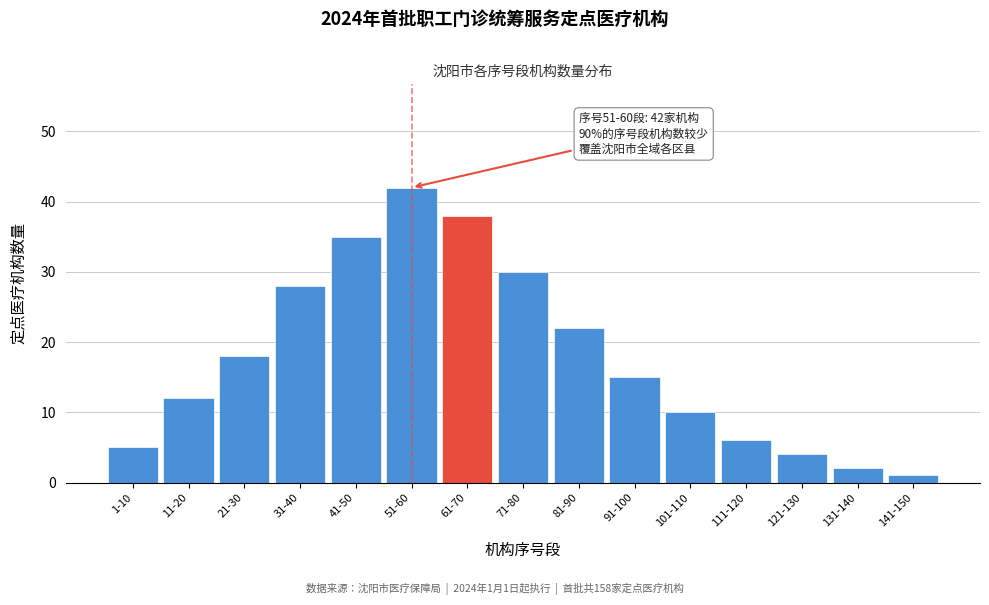

Reading right to left, extract all data points from this chart.

1	2	4	6	10	15	22	30	38	42	35	28	18	12	5